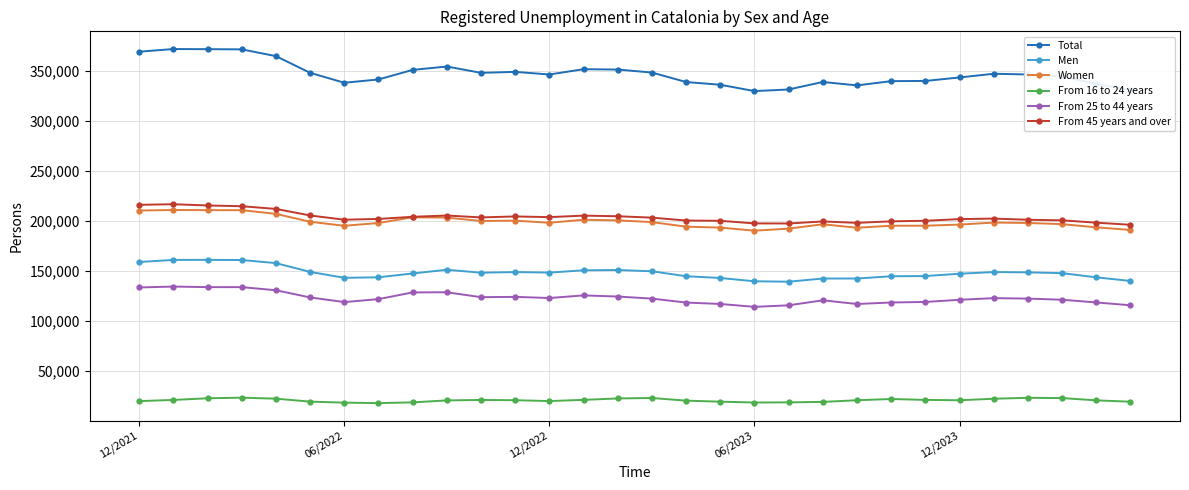

Which series has the largest total across all categories?

Total